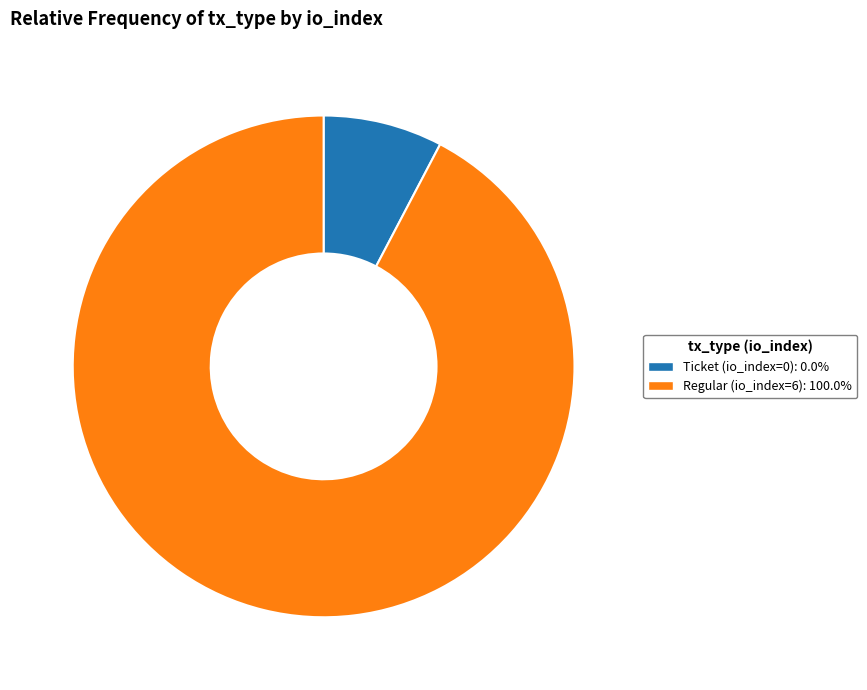

Which has a higher value, Regular (io_index=6) or Ticket (io_index=0)?

Regular (io_index=6)